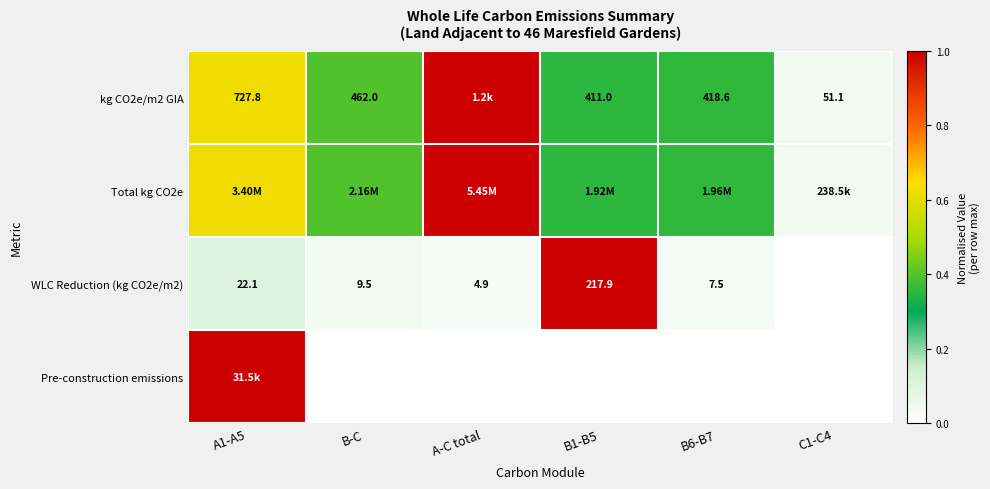

Which series has the largest range (max minus min)?

WLC Reduction (kg CO2e/m2)